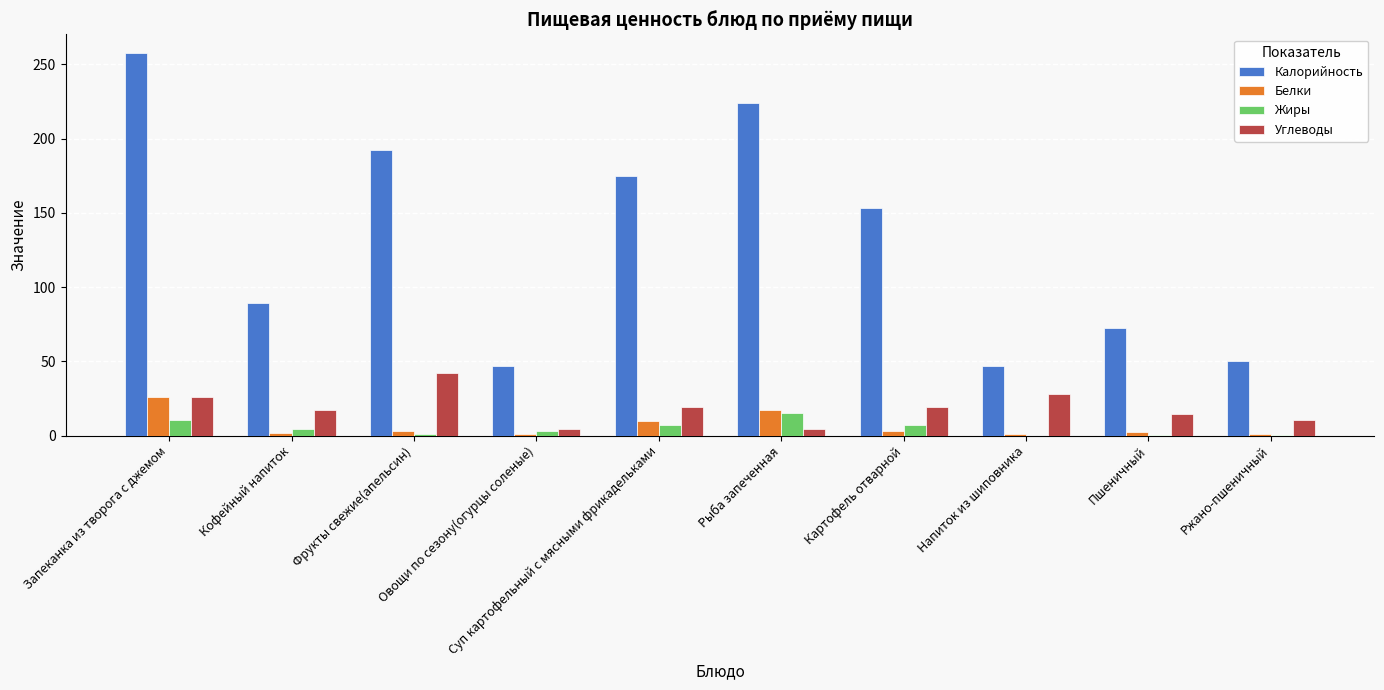

What is the highest value of the Белки series?

25.8